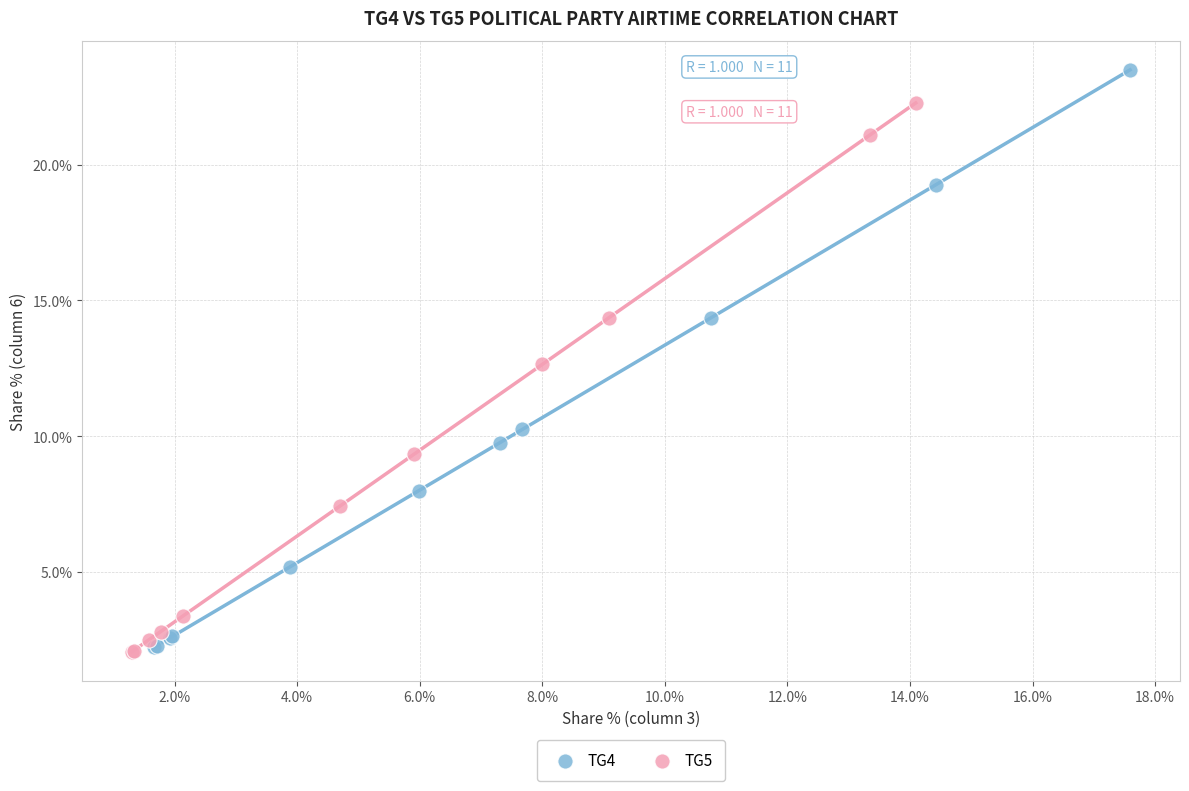

Which series has the widest spread of Y values?

TG4